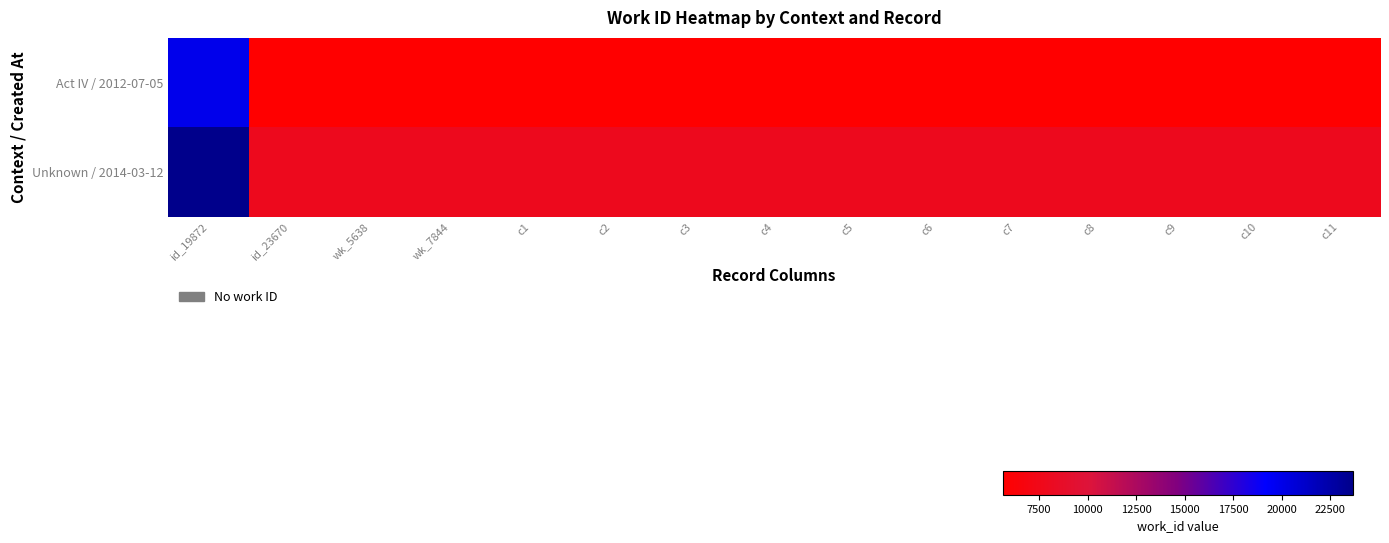

Which has a higher value, c10 or c9?

c10